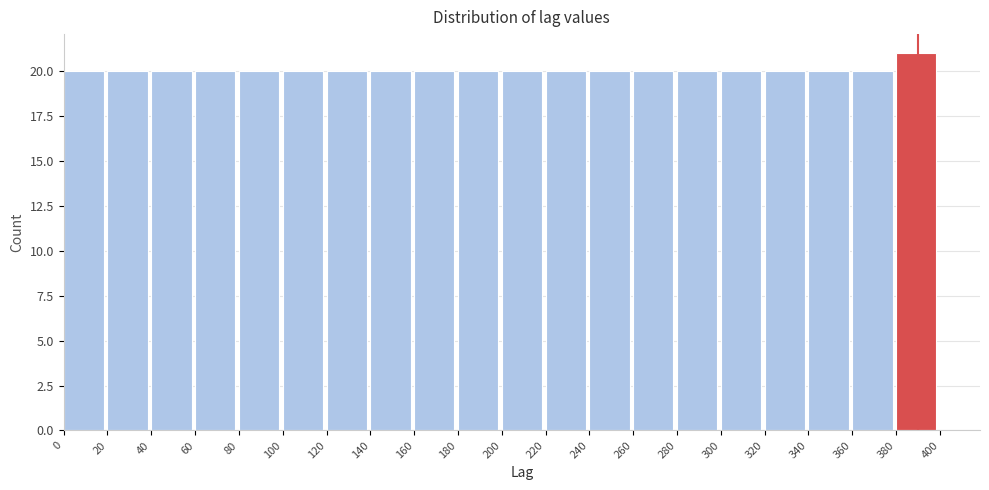

Reading left to right, list every bar in this chart as the range it spans on the x-axis followed by its height. The values are not printed on the chart, so give them approximately, as read against the axis.

0 to 20: 20
20 to 40: 20
40 to 60: 20
60 to 80: 20
80 to 100: 20
100 to 120: 20
120 to 140: 20
140 to 160: 20
160 to 180: 20
180 to 200: 20
200 to 220: 20
220 to 240: 20
240 to 260: 20
260 to 280: 20
280 to 300: 20
300 to 320: 20
320 to 340: 20
340 to 360: 20
360 to 380: 20
380 to 400: 21